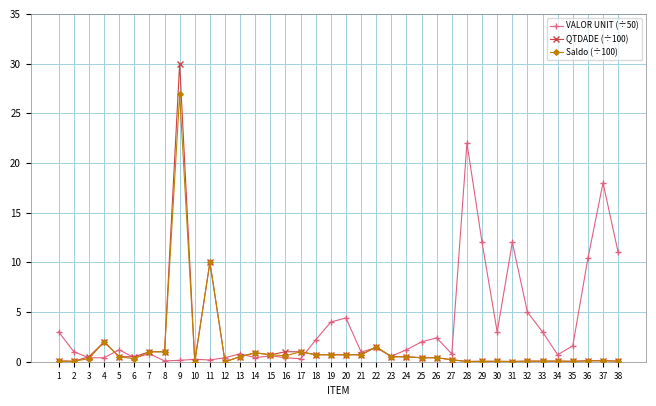

The Saldo (÷100) series shows 0.0 at 31. True or false?

True